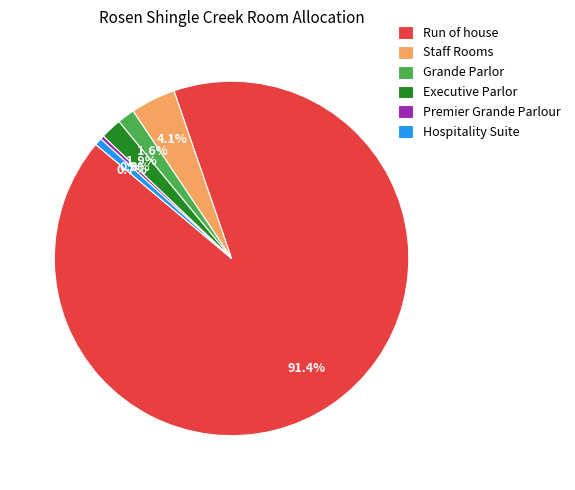

What percentage is the Executive Parlor slice, to the nearest percent?

2%